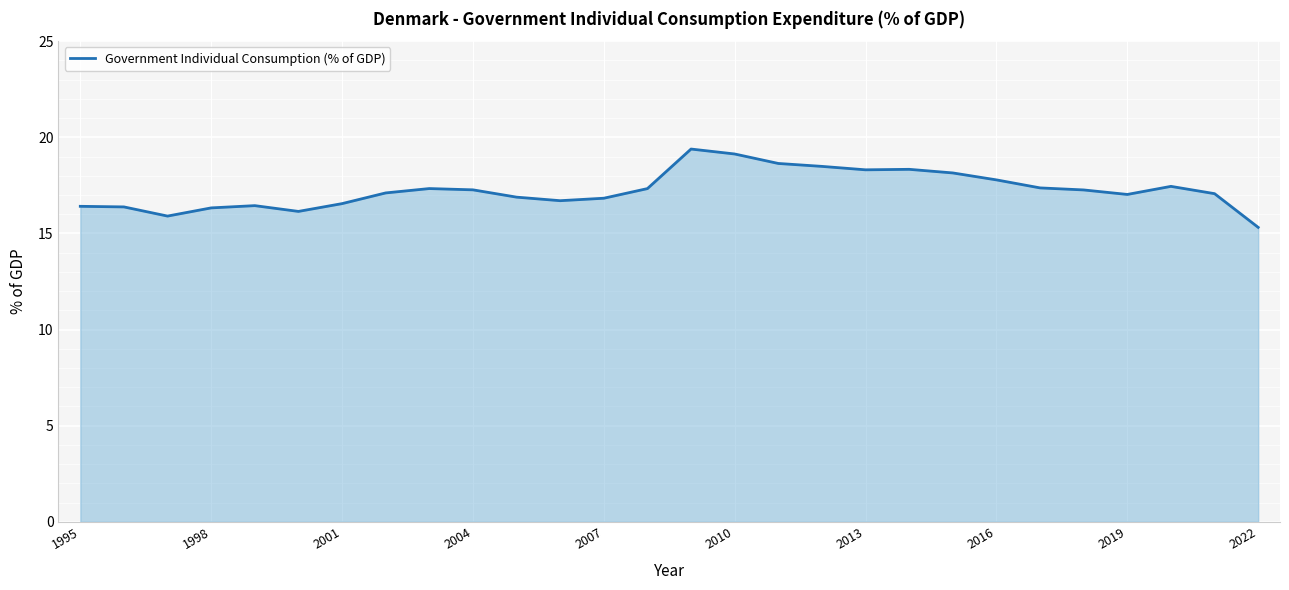

What is the maximum value shown in the chart?

19.4